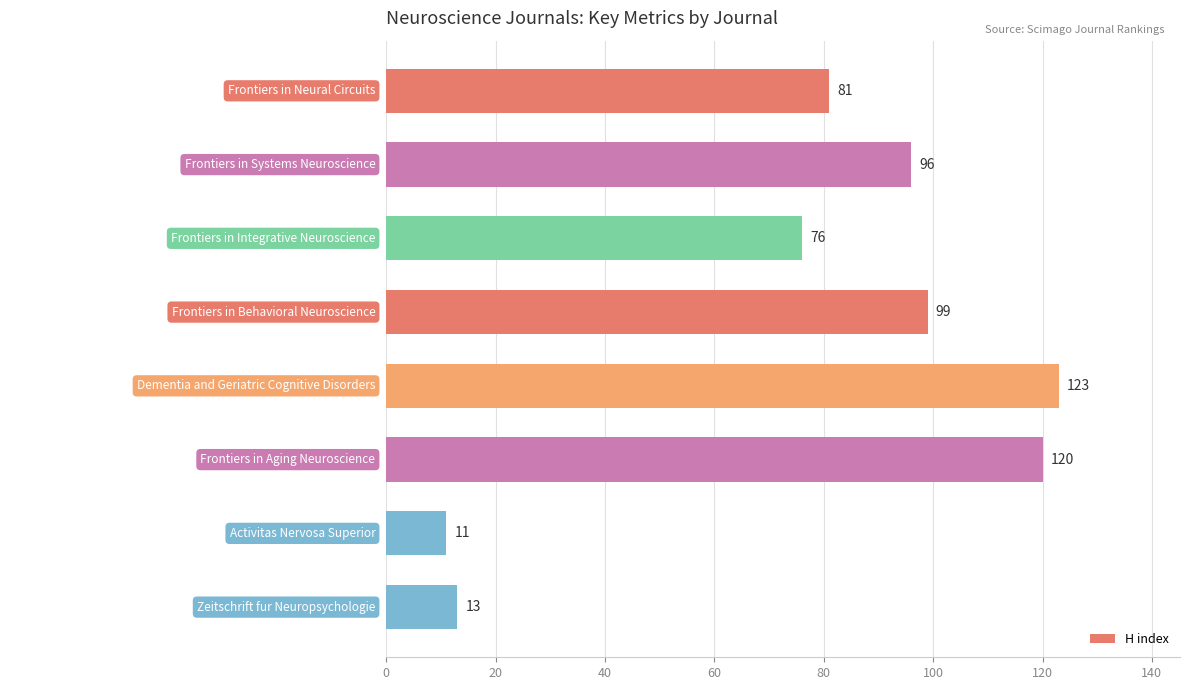

What is the maximum value shown in the chart?

123